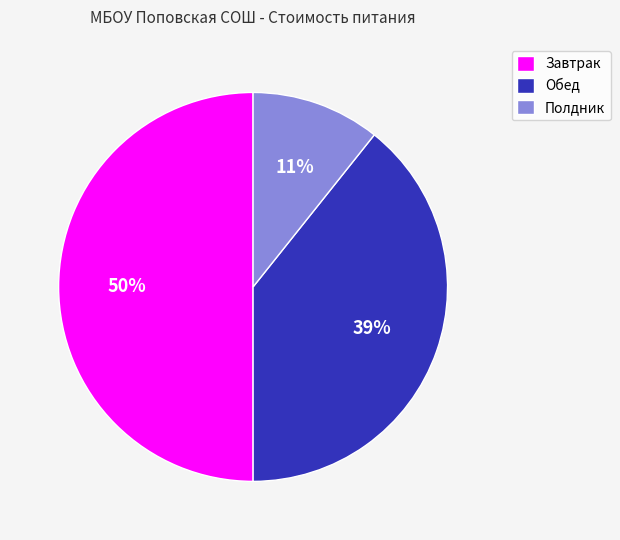

How many segments does this pie chart have?

3